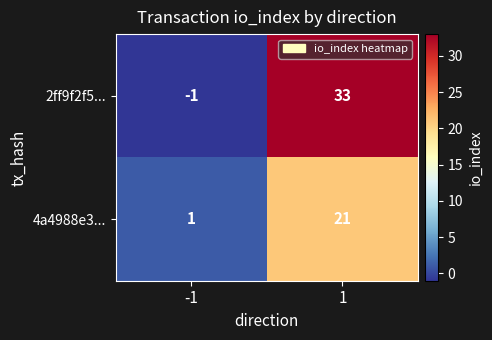

Which series has the largest range (max minus min)?

2ff9f2f5...